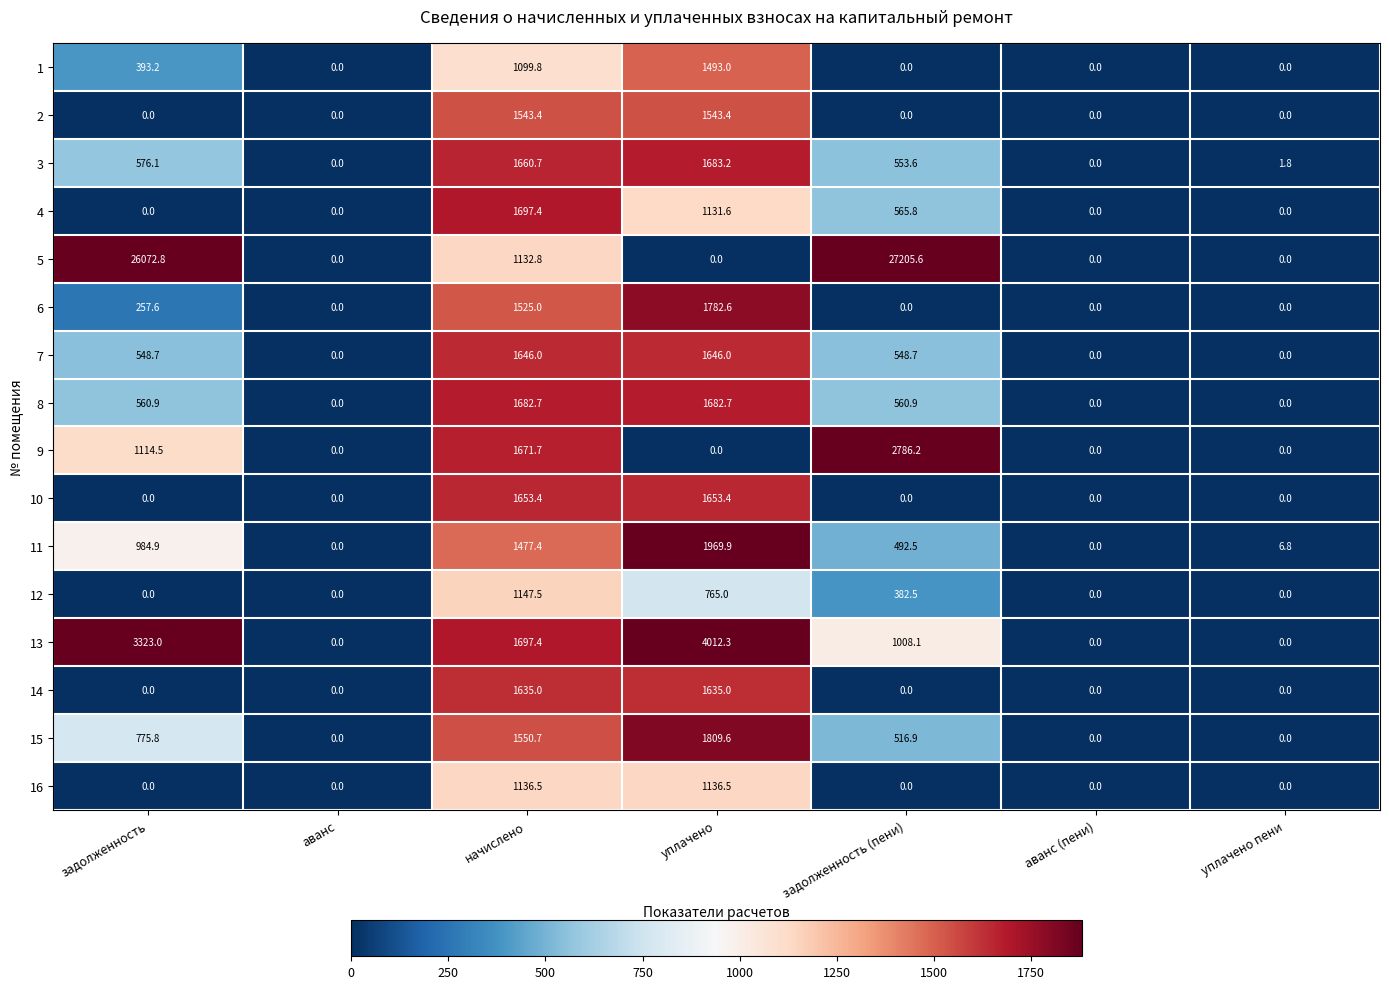

True or false: 11 has a value of 1969.9 at уплачено.

True